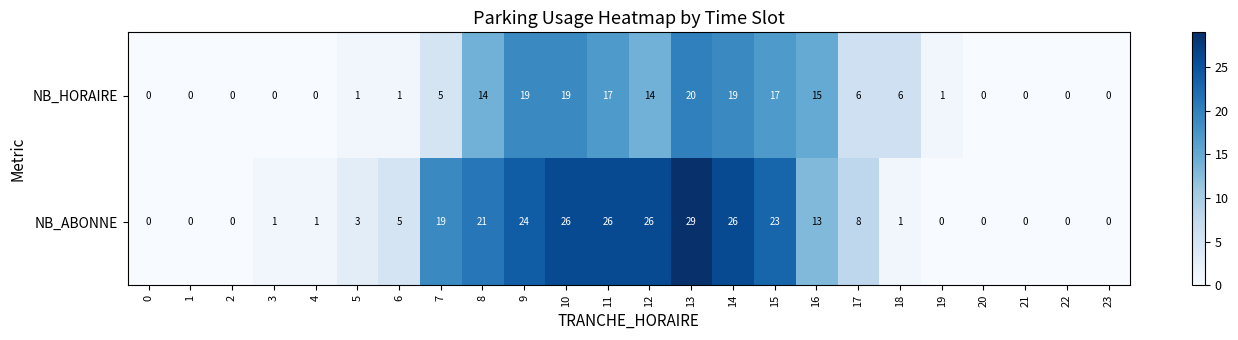

What is the sum of the NB_ABONNE values at 6 and 12?

31